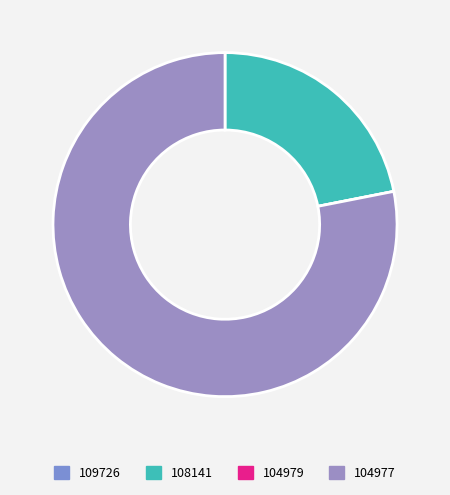

To the nearest percent, what portion does 108141 represent?

22%